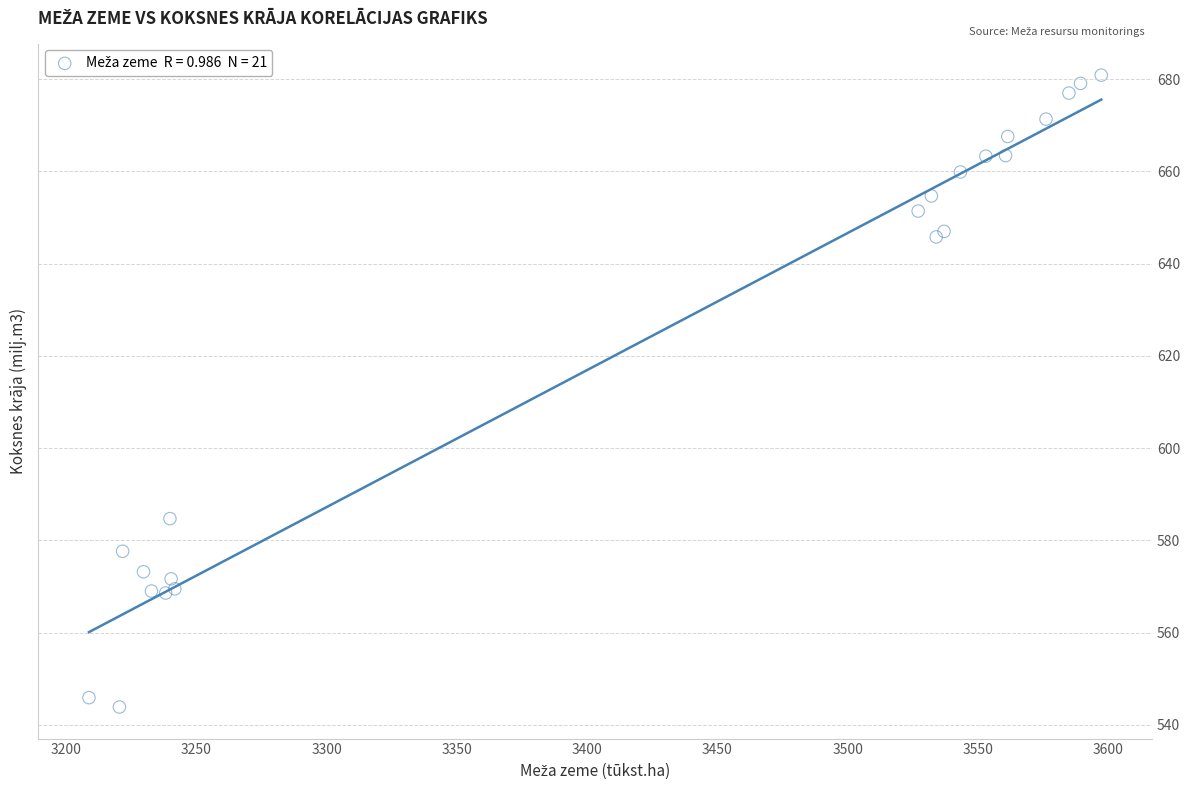

What Y value in the scatter plot is closest to 612?

584.7